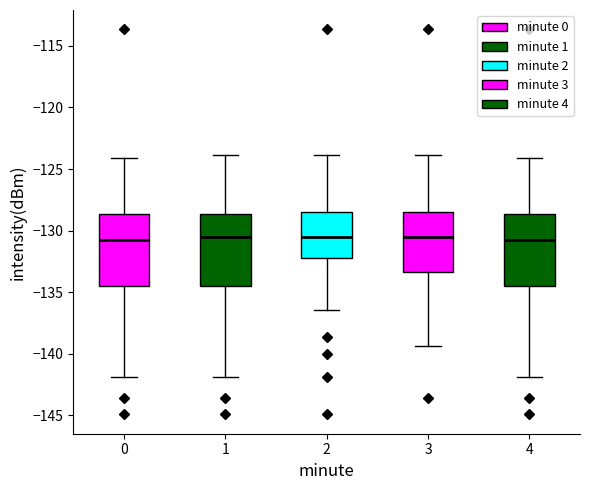

Reading left to right, read every box against the y-axis: the position of its median line, the range the box covers, and the ends of its whiskers. The values are not printed on the chart, so give them approximately, as read against the axis.

0: median -131.0, box -134.5 to -128.5, whiskers -142.0 to -124.0
1: median -130.5, box -134.5 to -128.5, whiskers -142.0 to -124.0
2: median -130.5, box -132.0 to -128.5, whiskers -136.5 to -124.0
3: median -130.5, box -133.5 to -128.5, whiskers -139.5 to -124.0
4: median -131.0, box -134.5 to -128.5, whiskers -142.0 to -124.0